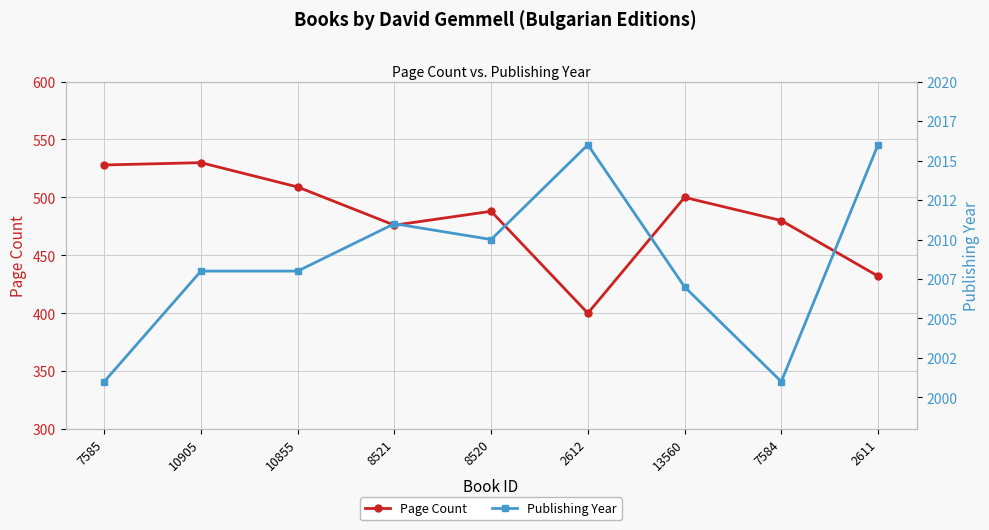

Which series has the largest range (max minus min)?

Page Count